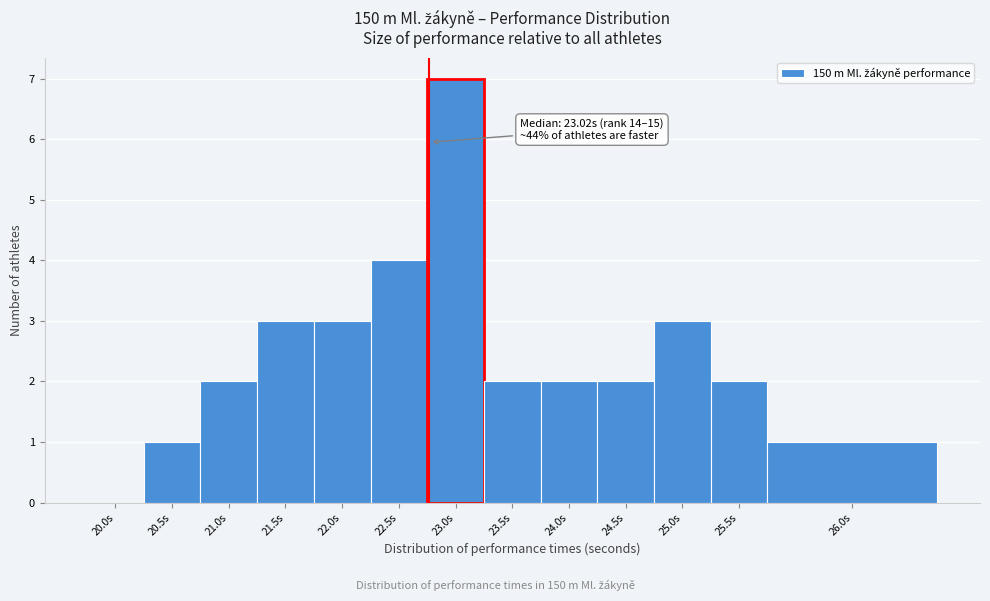

Reading left to right, what are all the values shown in this chart?

20.0s=0	20.5s=1	21.0s=2	21.5s=3	22.0s=3	22.5s=4	23.0s=7	23.5s=2	24.0s=2	24.5s=2	25.0s=3	25.5s=2	26.0s=1